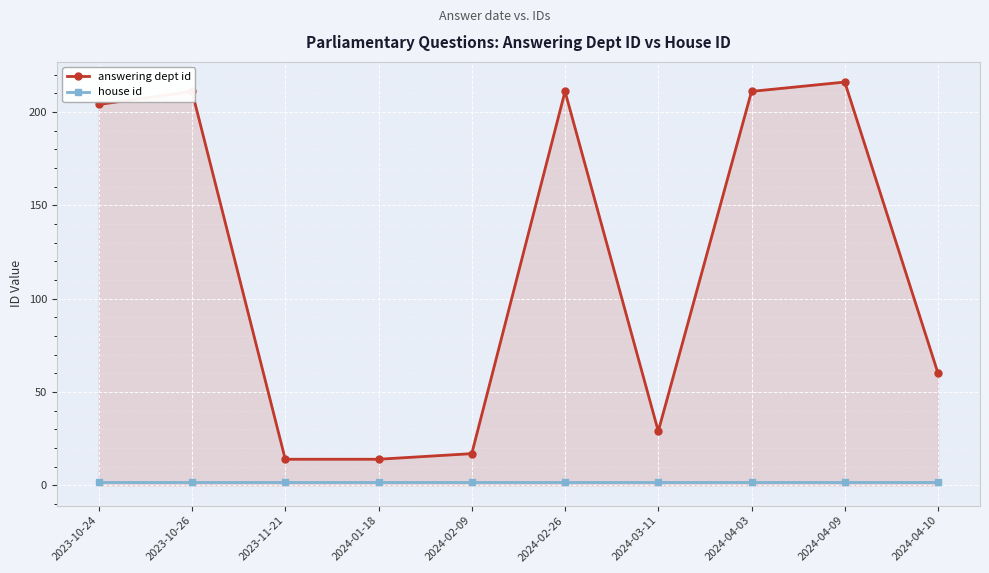

True or false: house id has a value of 2 at 2024-04-03.

True